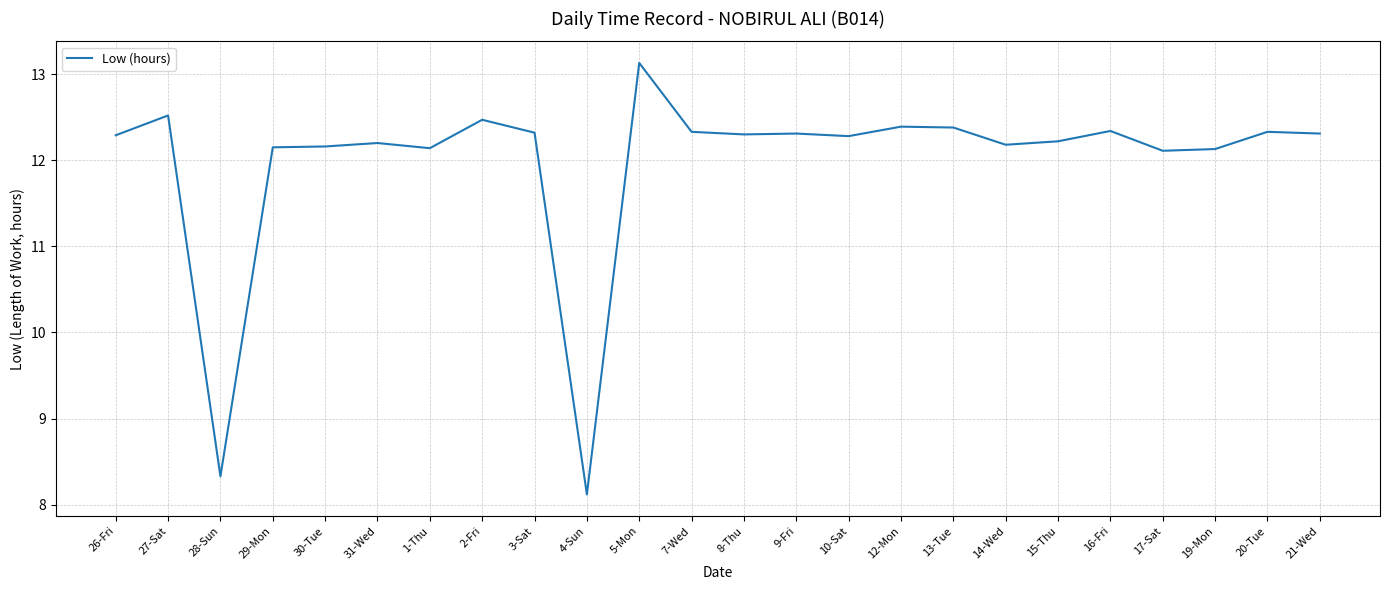

The value at 31-Wed is 12.2. True or false?

True